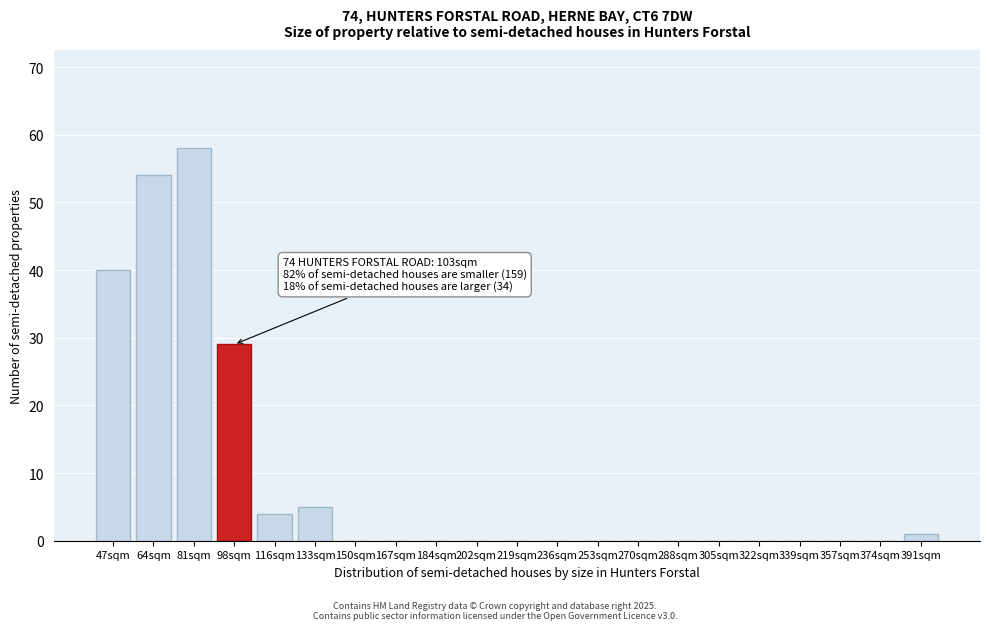

Reading left to right, what are all the values shown in this chart?

47sqm=40	64sqm=54	81sqm=58	98sqm=29	116sqm=4	133sqm=5	150sqm=0	167sqm=0	184sqm=0	202sqm=0	219sqm=0	236sqm=0	253sqm=0	270sqm=0	288sqm=0	305sqm=0	322sqm=0	339sqm=0	357sqm=0	374sqm=0	391sqm=1